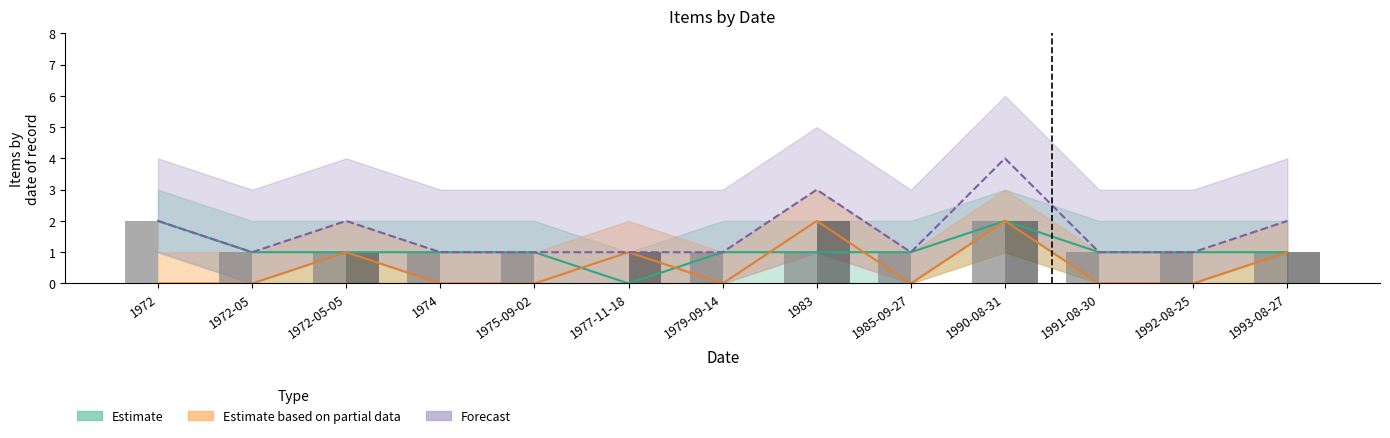

What is the label of the 6th bar from the right?

1983